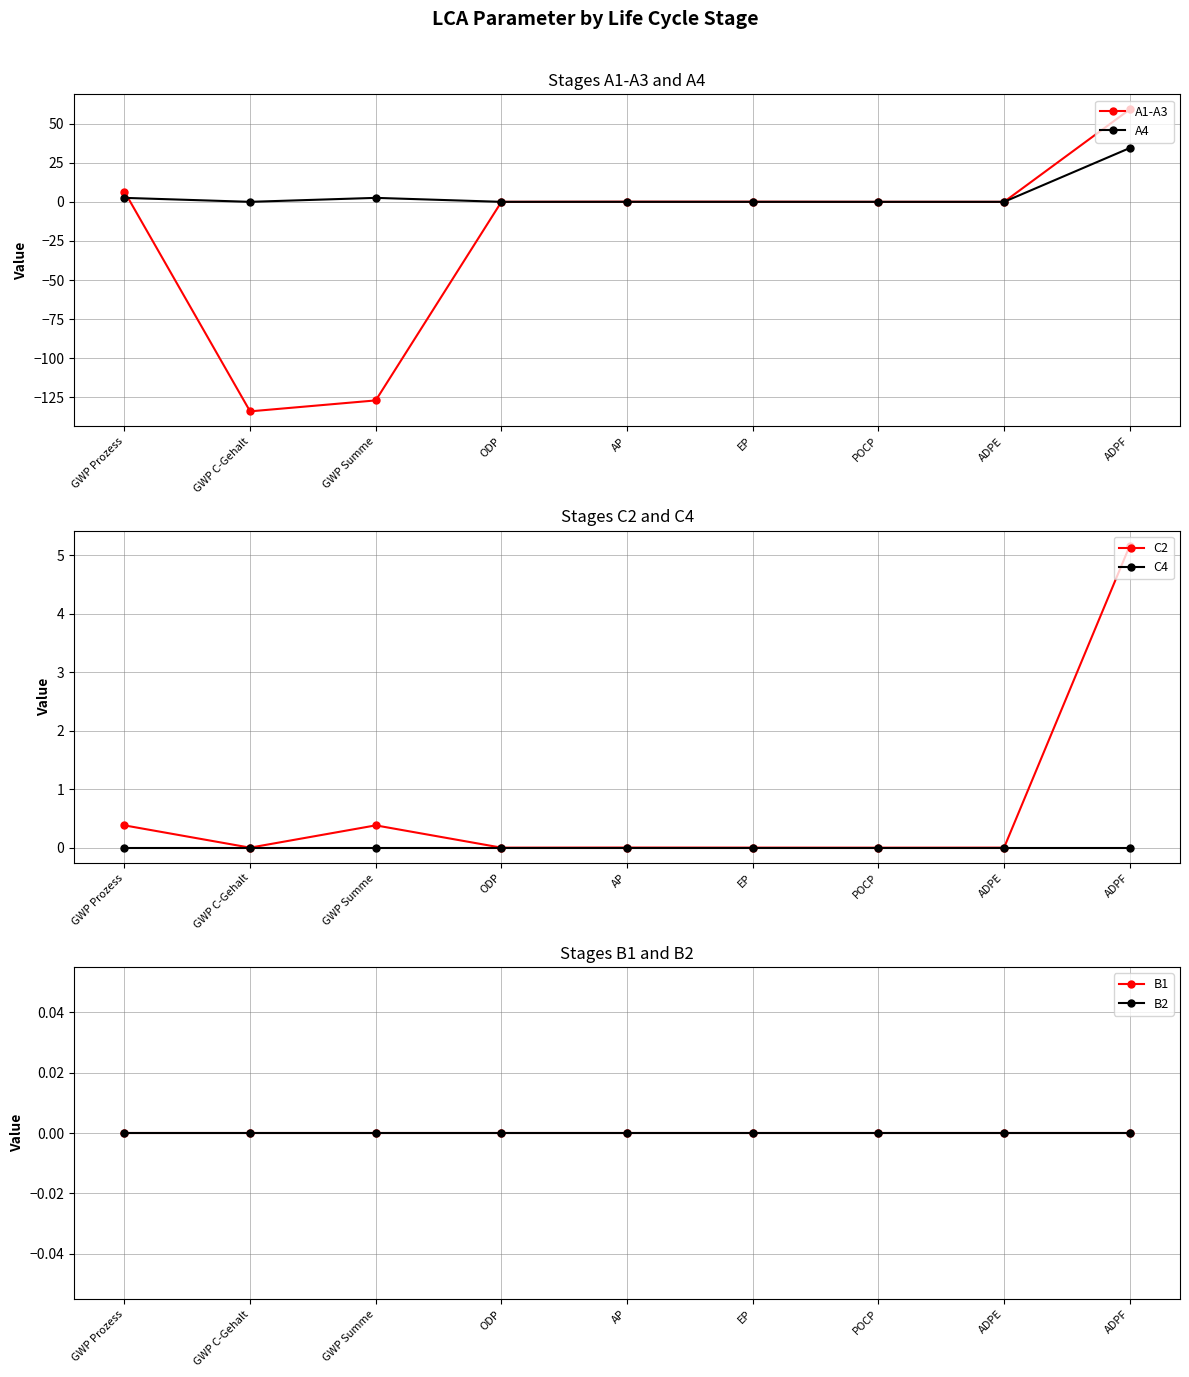

True or false: B2 has more than 2 points higher than both neighbors.

False